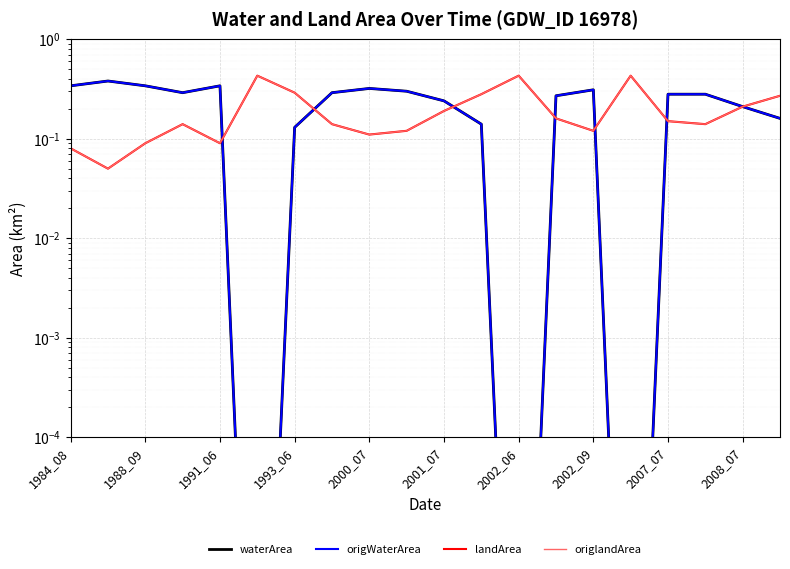

The origWaterArea series shows 0.1 at 1993_06. True or false?

False